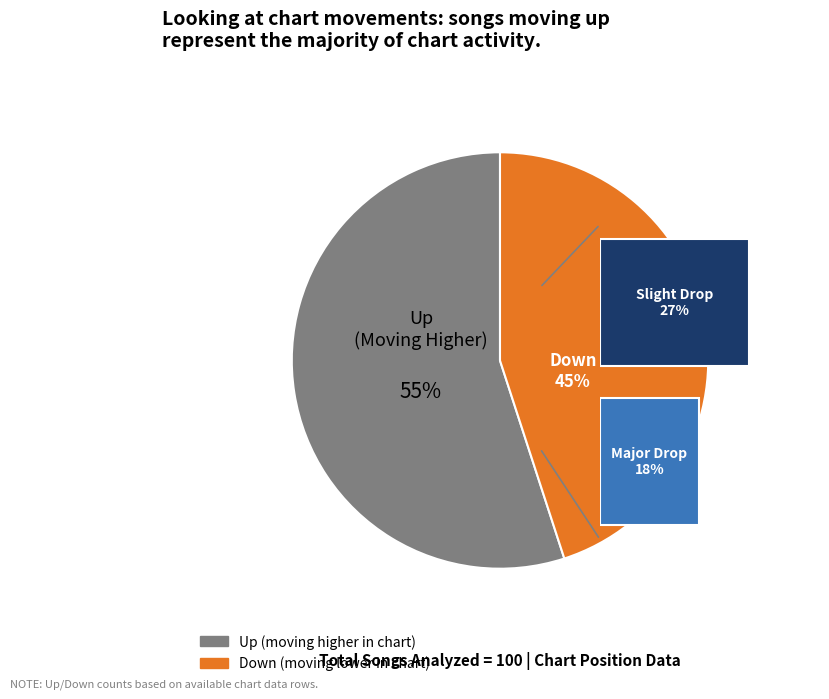

Combined, do up and down account for over 50%?

Yes